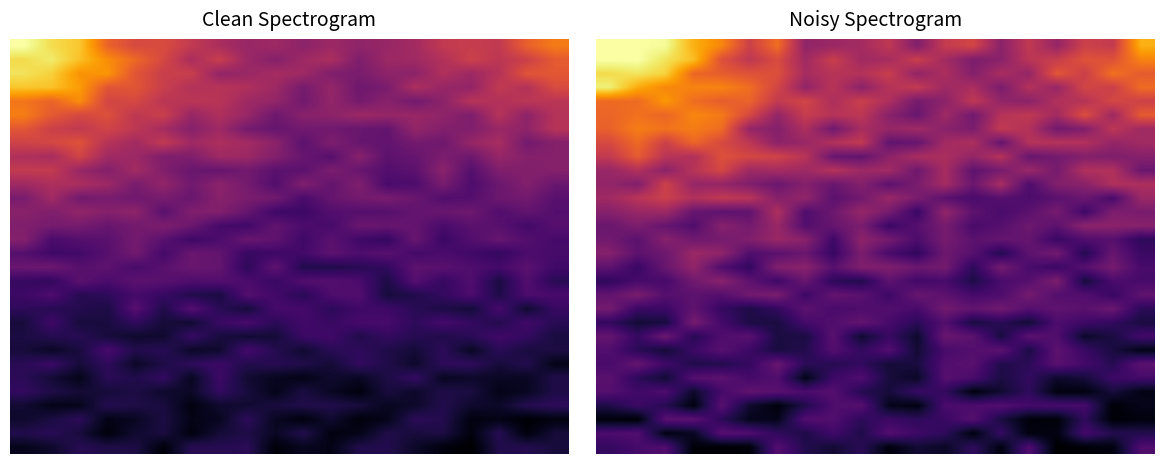

What is the total value across all series at 4?

12.0